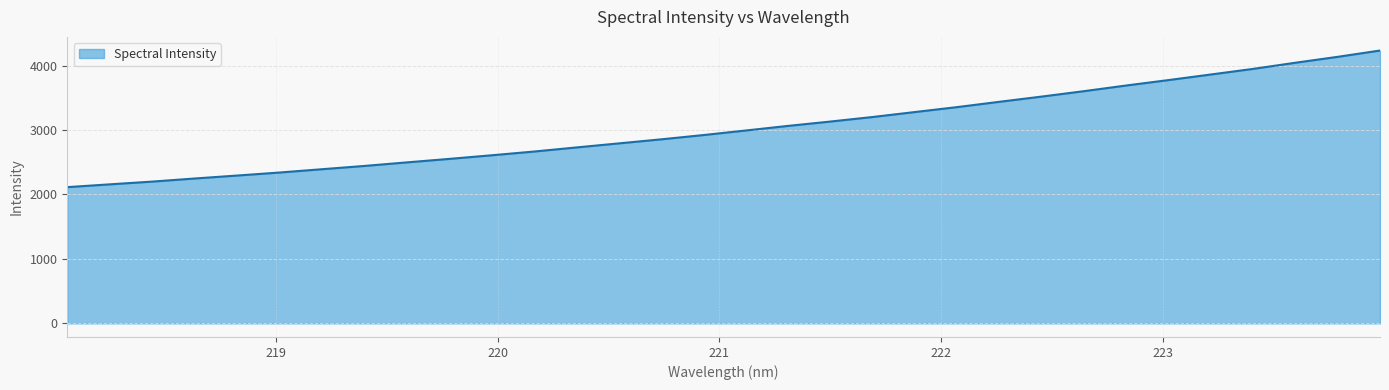

What is the average value?

3034.4